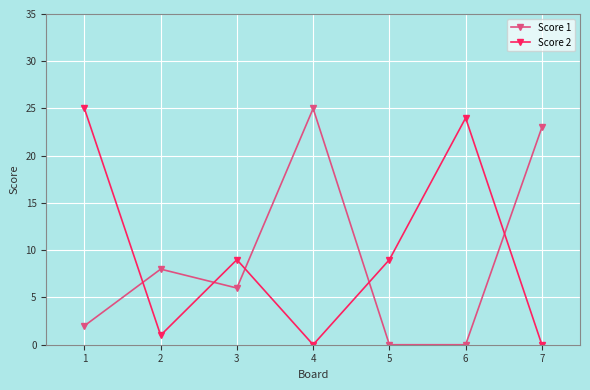

Where do Score 1 and Score 2 first cross each other?

1 and 2